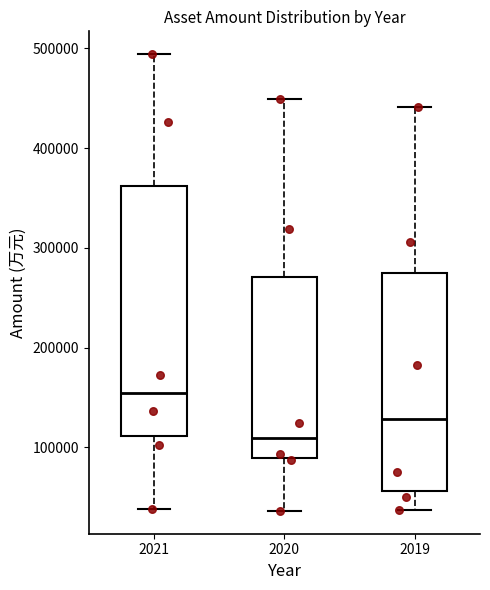

Reading left to right, transcribe this box plot: for each box, give where its median line is, the range the box spans, and where its two whiskers end, as read against the y-axis. The values are not printed on the chart, so give them approximately, as read against the axis.

2021: median 150000, box 110000 to 360000, whiskers 40000 to 490000
2020: median 110000, box 90000 to 270000, whiskers 40000 to 450000
2019: median 130000, box 60000 to 280000, whiskers 40000 to 440000